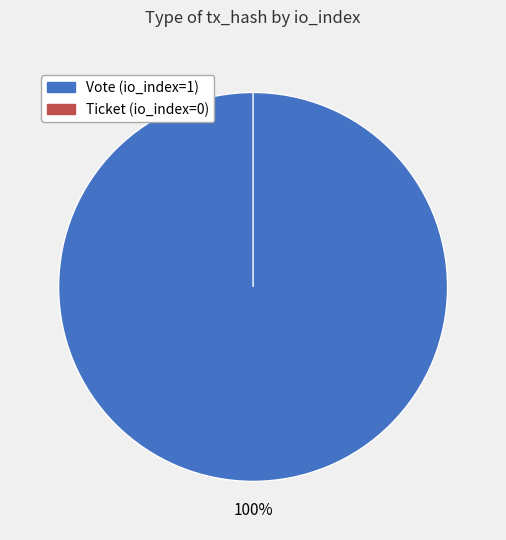

The Vote (io_index=1) slice represents 85% of the pie. True or false?

False